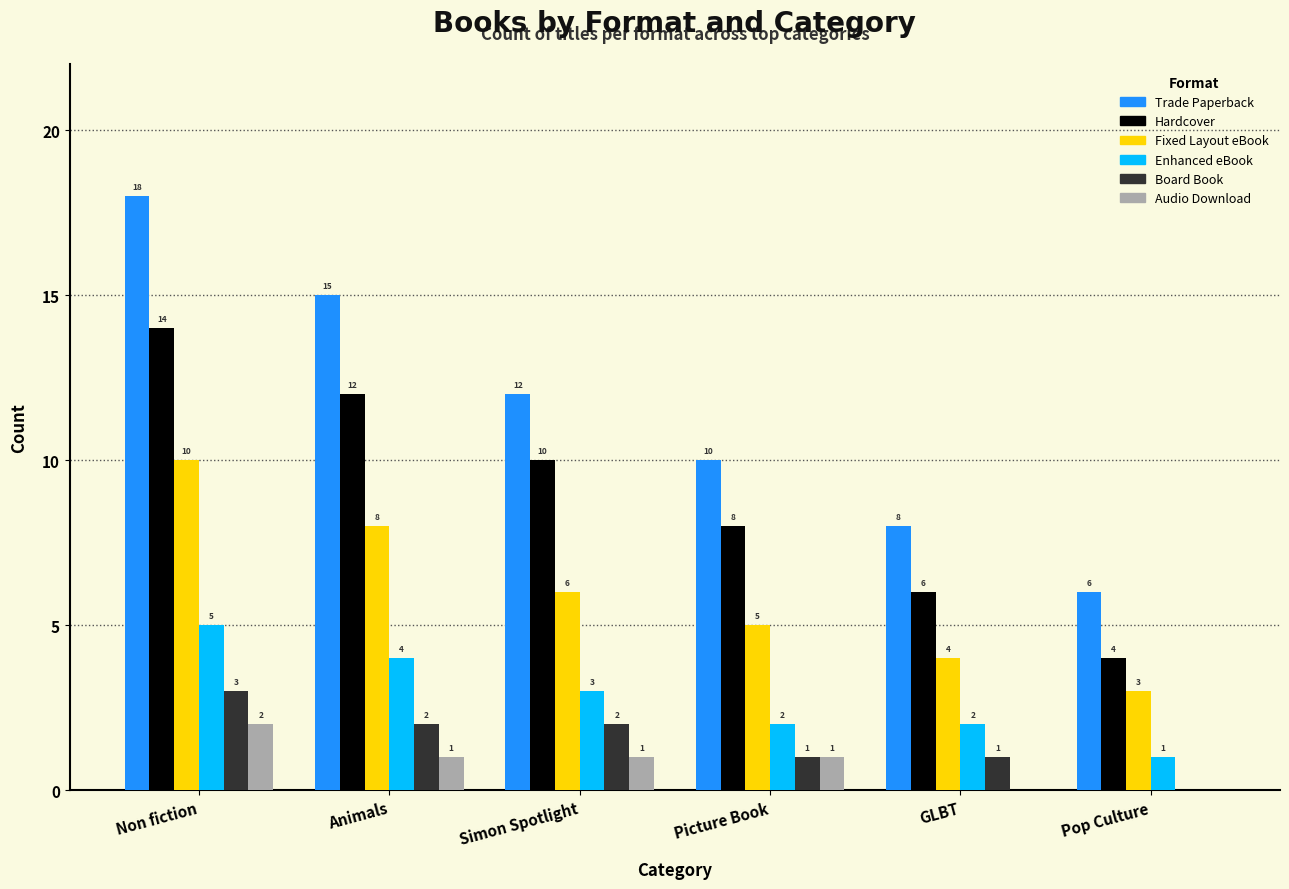

Which series has the largest range (max minus min)?

Trade Paperback